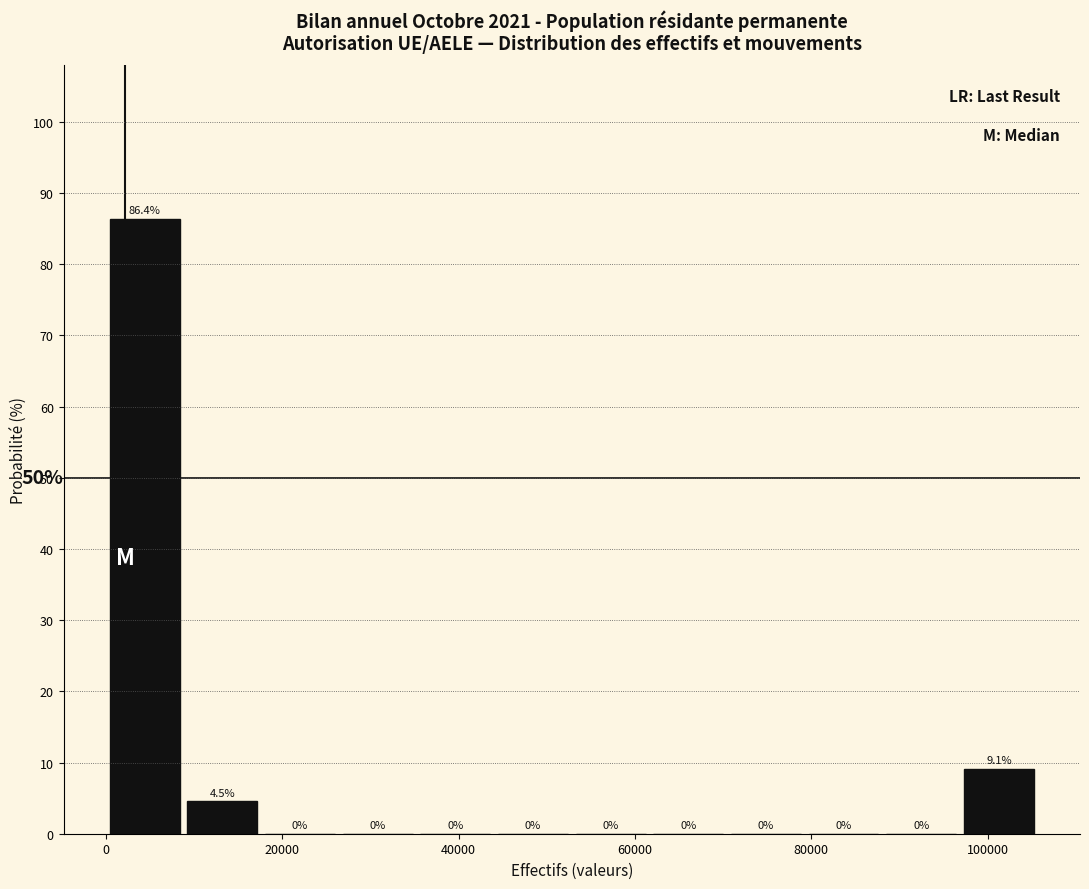

What is the height of the bar covering 96000 to 106000 on the x-axis? The bar edges are not printed on the chart, so give them approximately, as read against the axis.

9.1